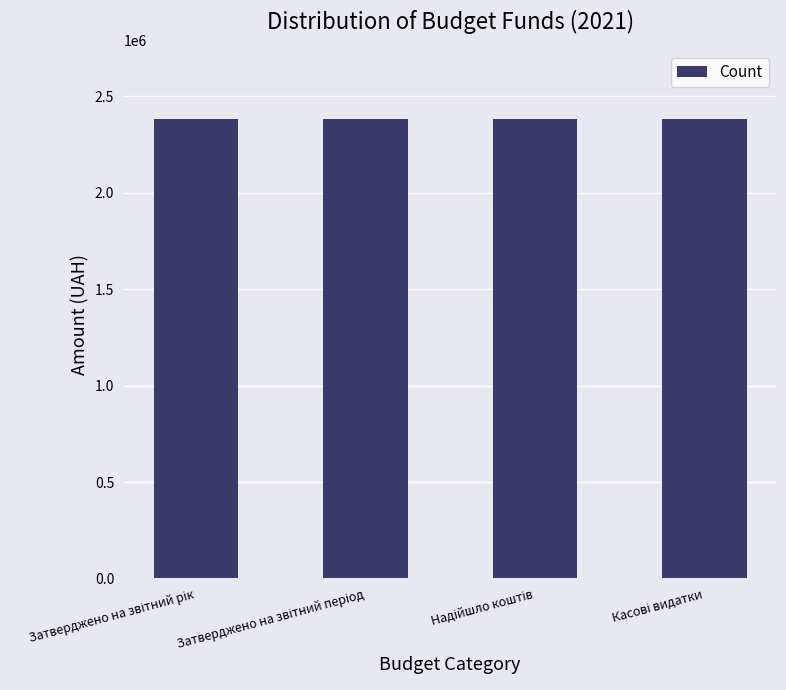

What is the sum of all values?

9531302